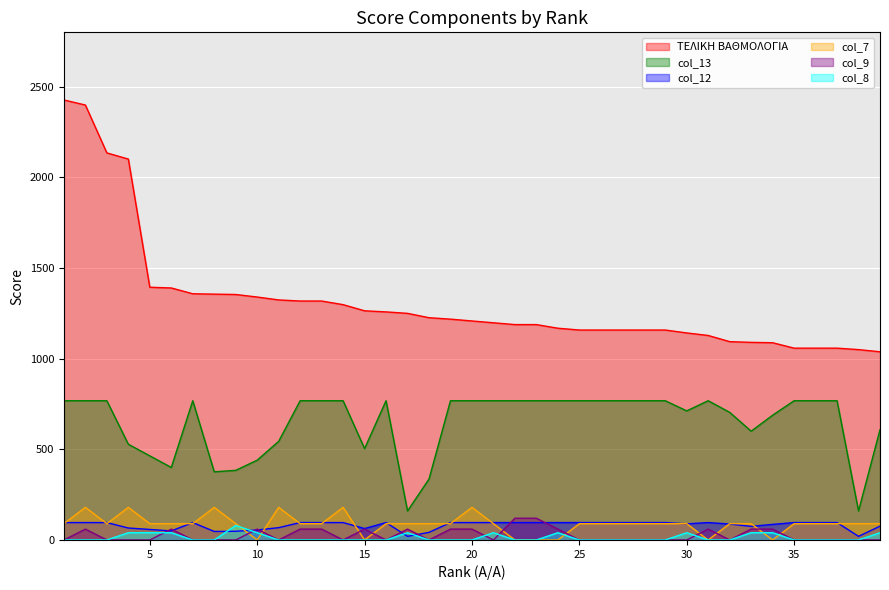

Reading left to right, what are all the values shown in this chart?

ΤΕΛΙΚΗ ΒΑΘΜΟΛΟΓΙΑ: 2427	2399	2135	2101	1394	1390	1358	1356	1354	1340	1324	1318	1318	1298	1264	1258	1250	1226	1218	1208	1198	1188	1188	1168	1158	1158	1158	1158	1158	1142	1128	1094	1090	1088	1058	1058	1058	1050	1038
col_13: 768	768	768	528	464	400	768	376	384	440	544	768	768	768	504	768	160	336	768	768	768	768	768	768	768	768	768	768	768	712	768	704	600	688	768	768	768	160	608
col_12: 96	96	96	66	58	50	96	47	48	55	68	96	96	96	63	96	20	42	96	96	96	96	96	96	96	96	96	96	96	89	96	88	75	86	96	96	96	20	76
col_7: 90	180	90	180	90	90	90	180	90	0	180	90	90	180	0	90	90	90	90	180	90	0	0	0	90	90	90	90	90	90	0	90	90	0	90	90	90	90	90
col_9: 0	60	0	0	0	60	0	0	0	60	0	60	60	0	60	0	60	0	60	60	0	120	120	60	0	0	0	0	0	0	60	0	60	60	0	0	0	0	0
col_8: 0	0	0	40	40	40	0	0	80	40	0	0	0	0	0	0	40	0	0	0	40	0	0	40	0	0	0	0	0	40	0	0	40	40	0	0	0	0	40